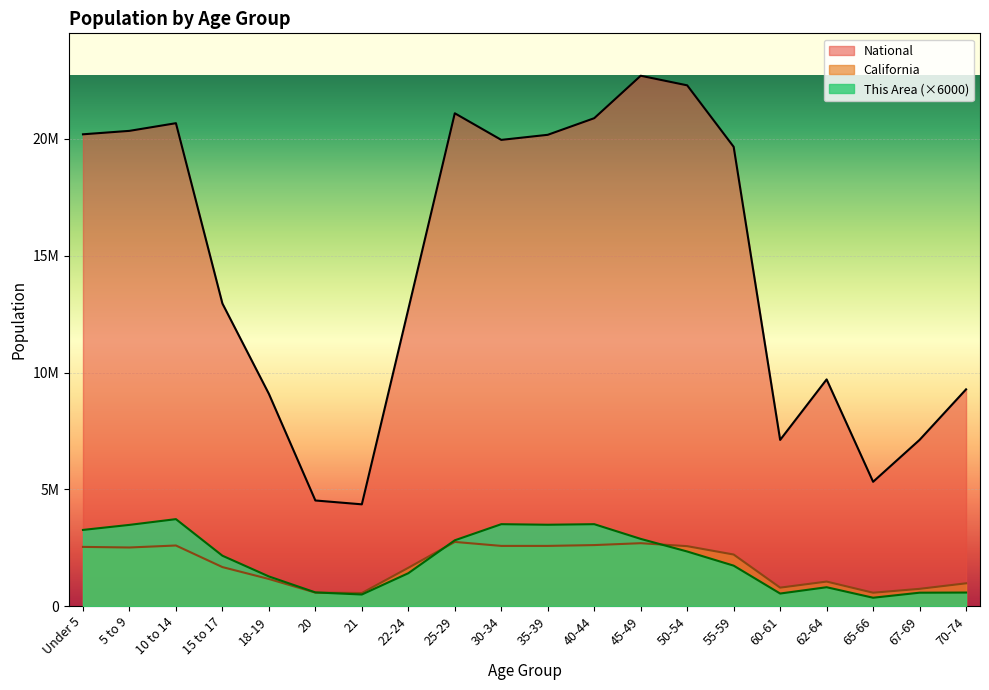

How many data points in California are less than 2204296?

10